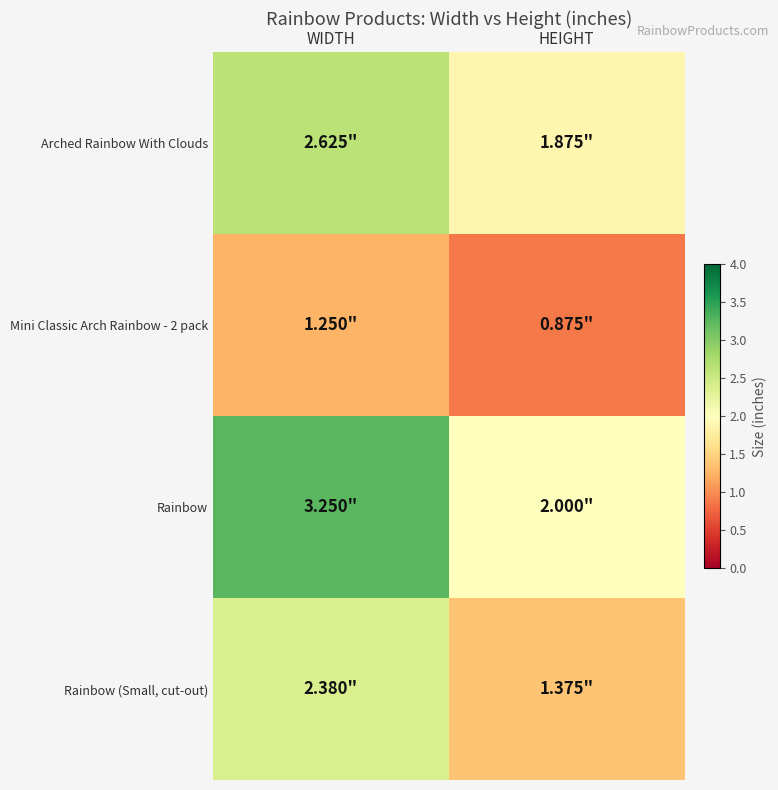

Which series has the largest total across all categories?

Rainbow